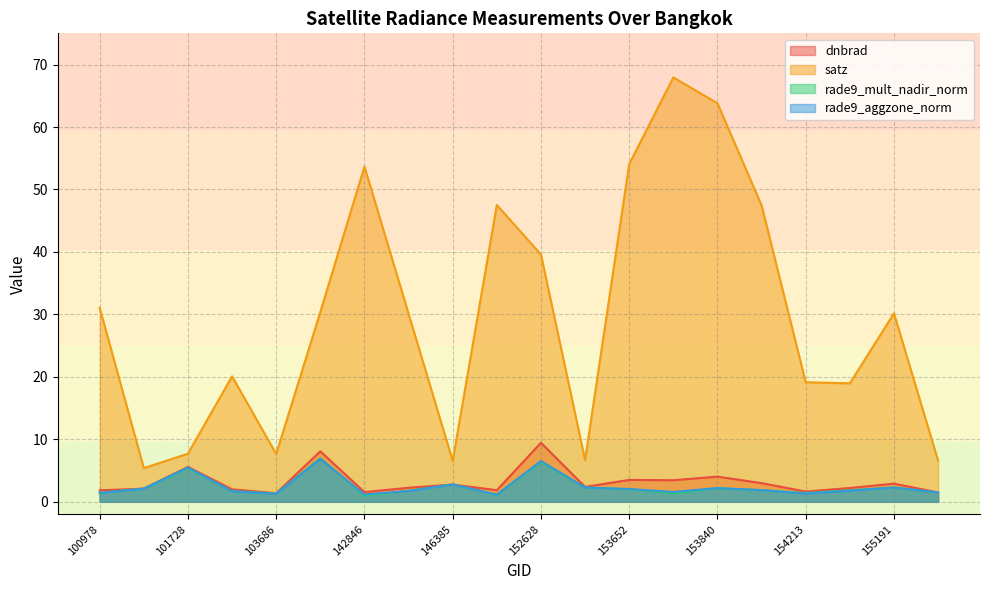

Which label corresponds to the largest value in the chart?

153830